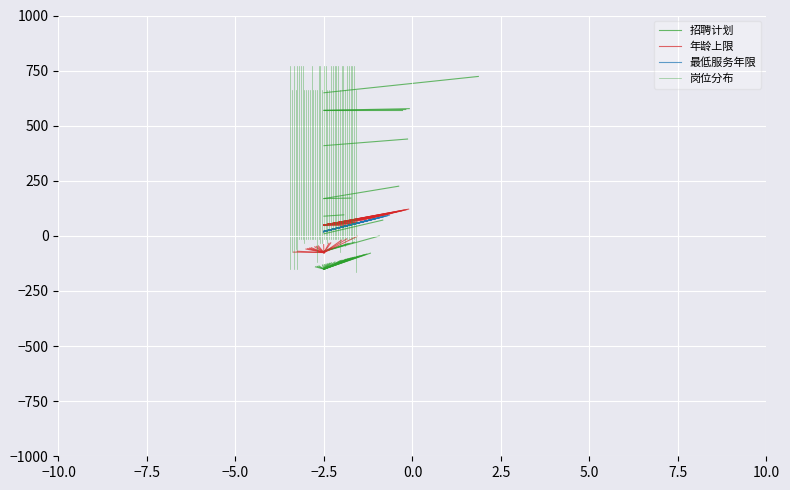

At how many categories does at least one series exceed 472?

2